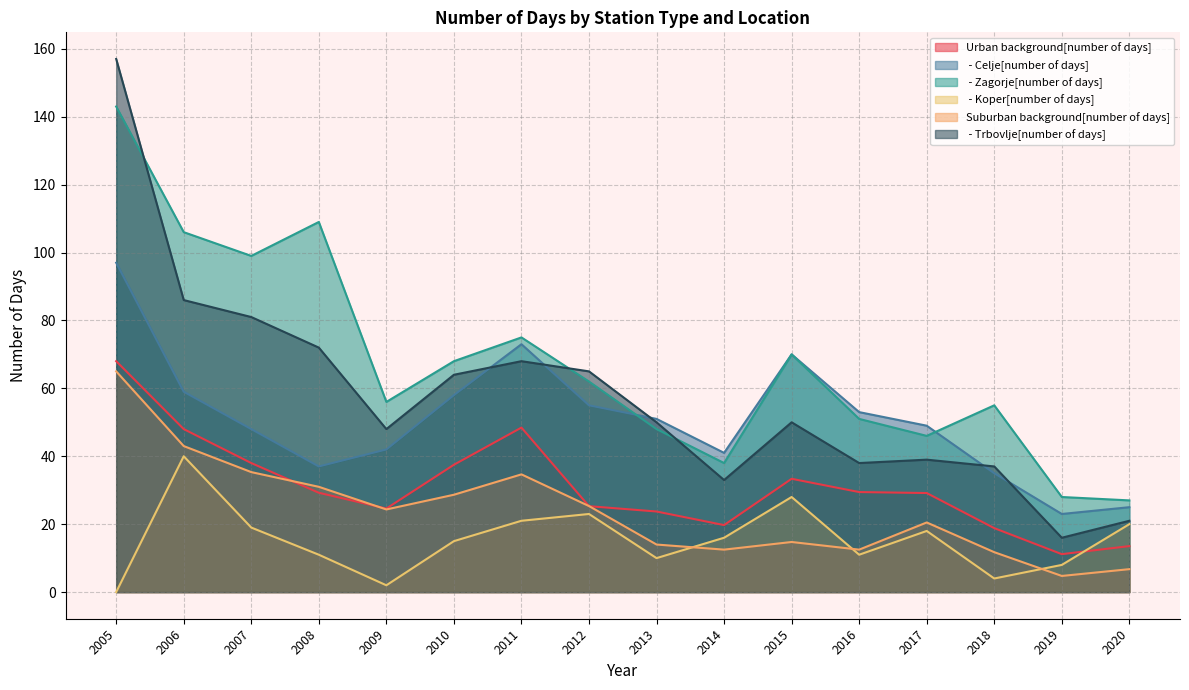

What is the difference between the second highest and minimum values in the  - Koper[number of days] series?

28.0